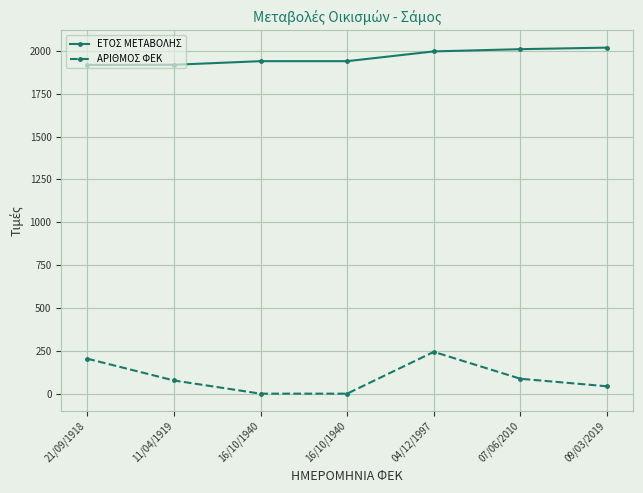

True or false: ΑΡΙΘΜΟΣ ΦΕΚ and ΕΤΟΣ ΜΕΤΑΒΟΛΗΣ cross at least once.

False